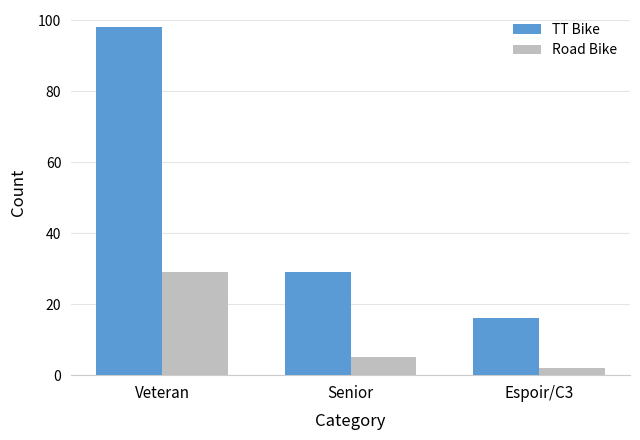

Which series has the largest range (max minus min)?

TT Bike